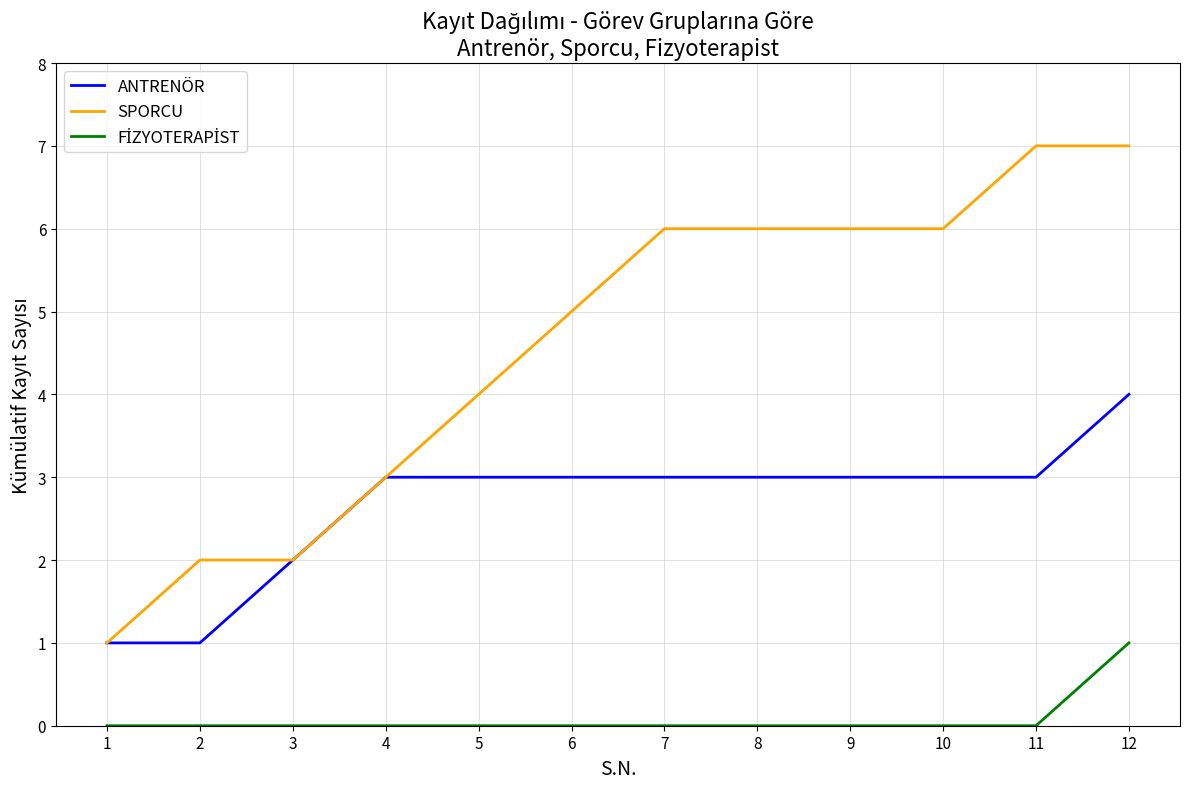

Which series changed the most between 3 and 9?

SPORCU